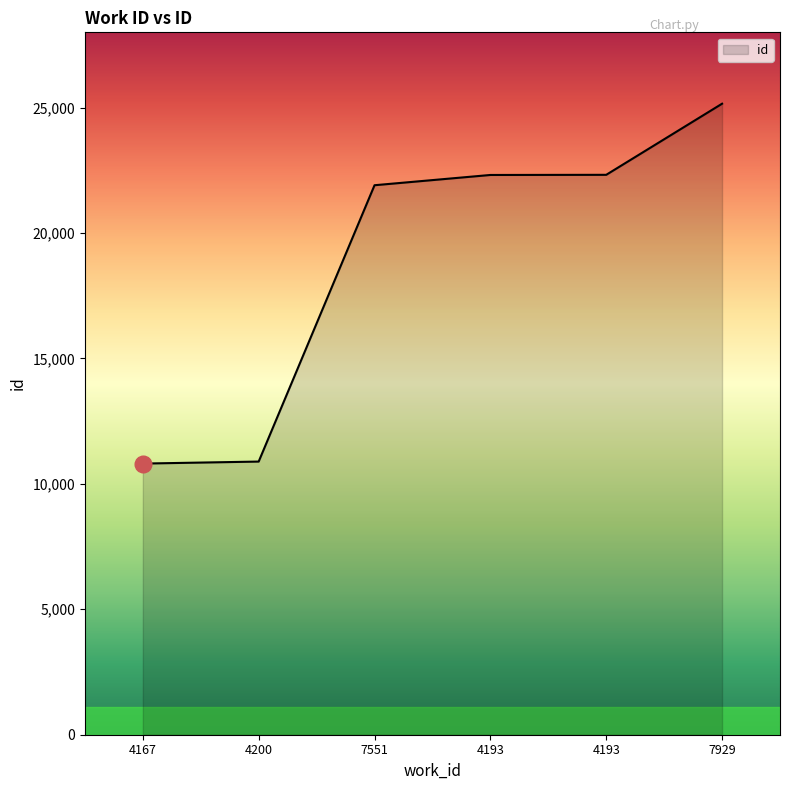

Which label corresponds to the largest value in the chart?

7929